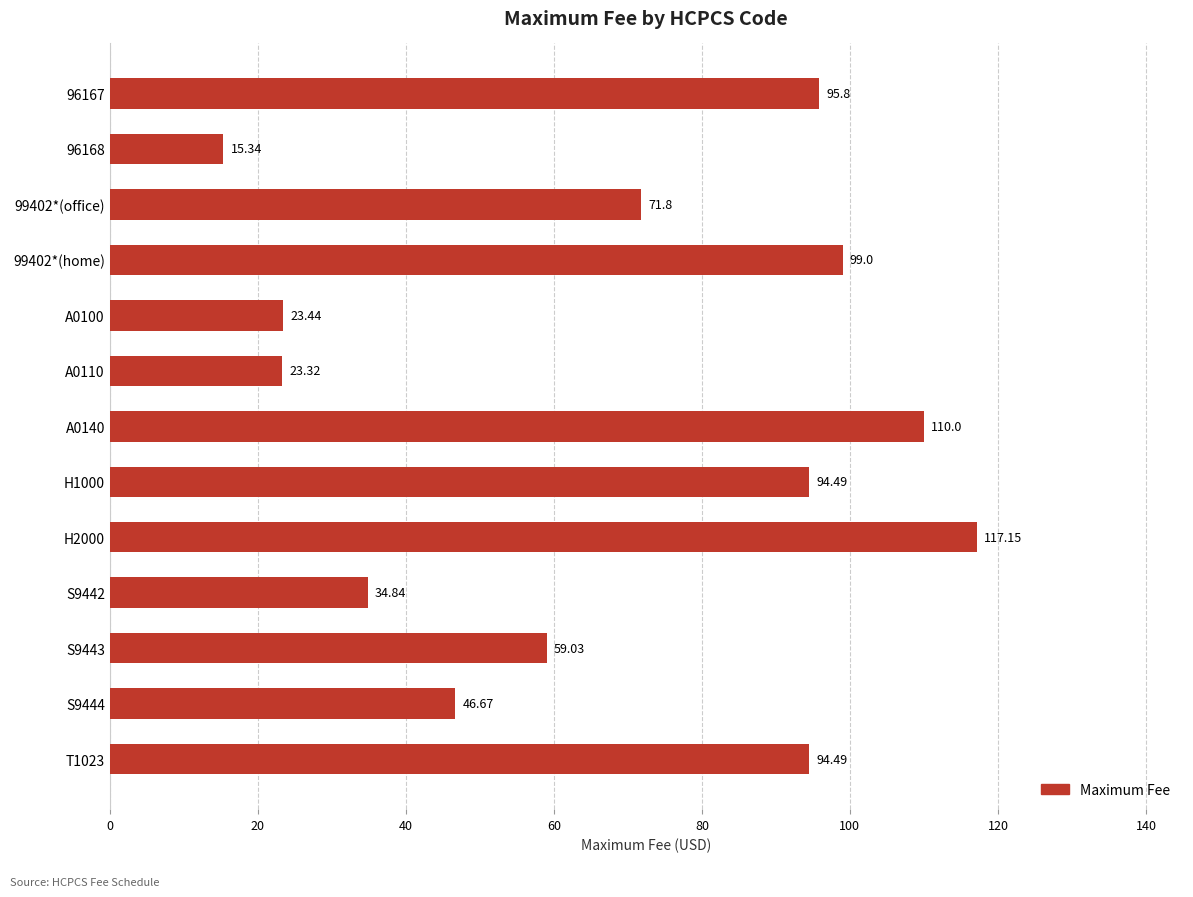

What is the change in value from 96167 to A0140?

+14.2